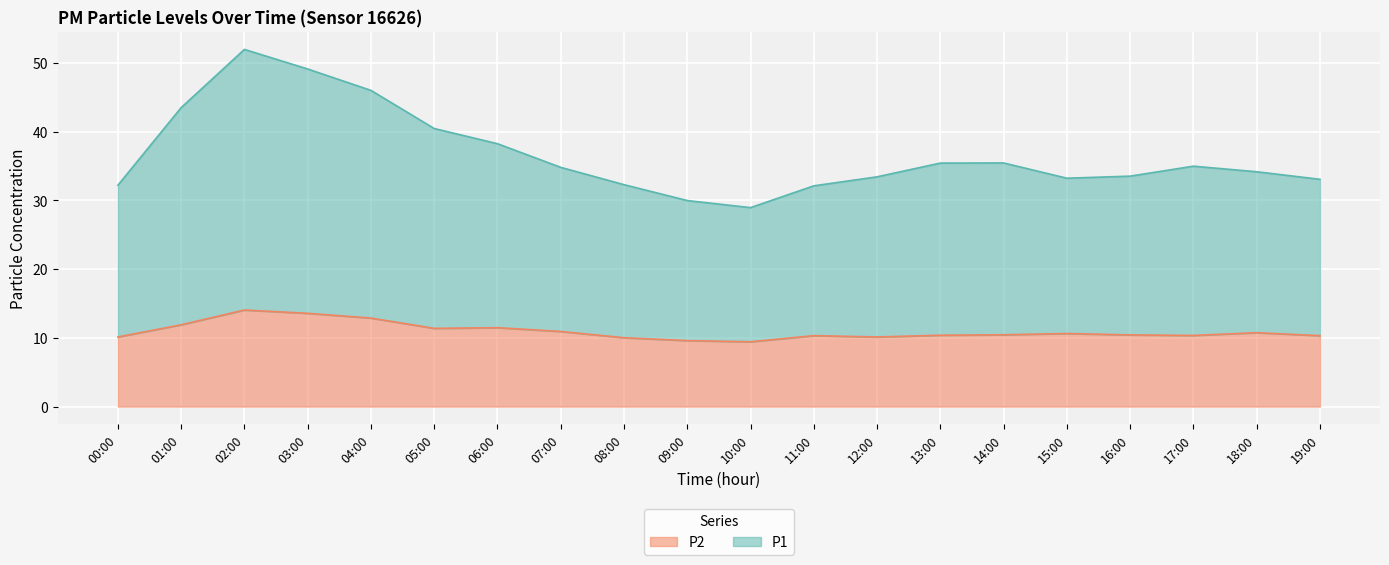

True or false: P2 and P1 intersect in this chart.

False